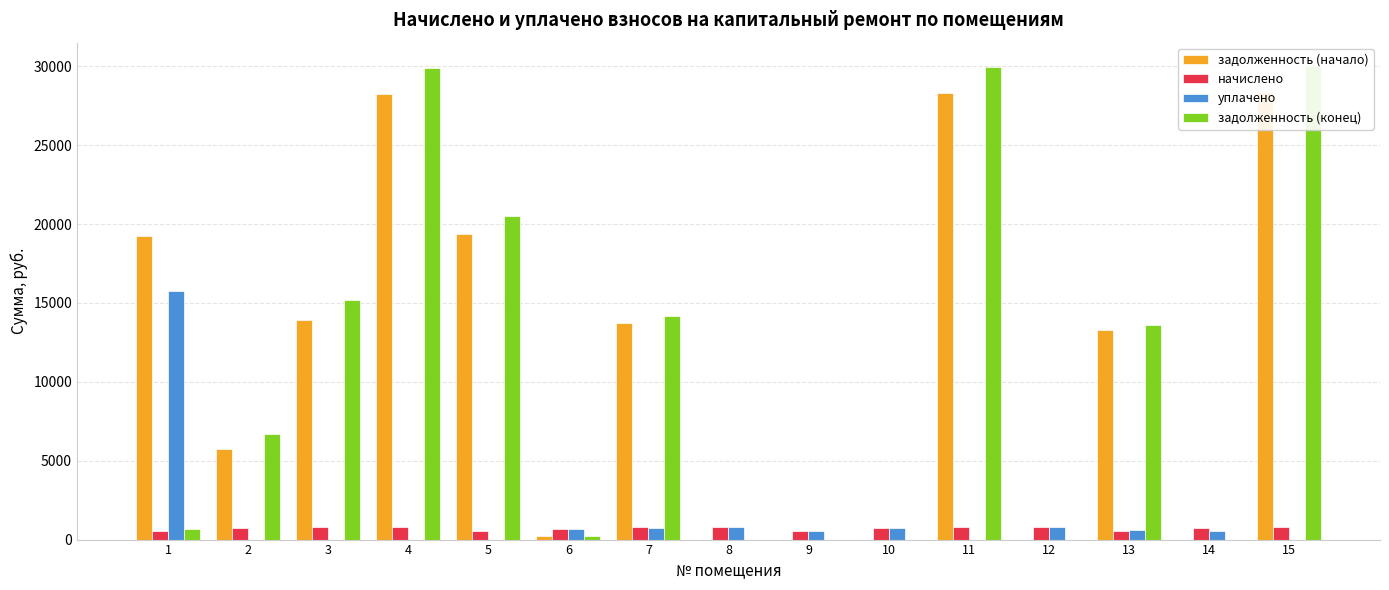

What is the value of the начислено bar at the 11th from the left?

781.0